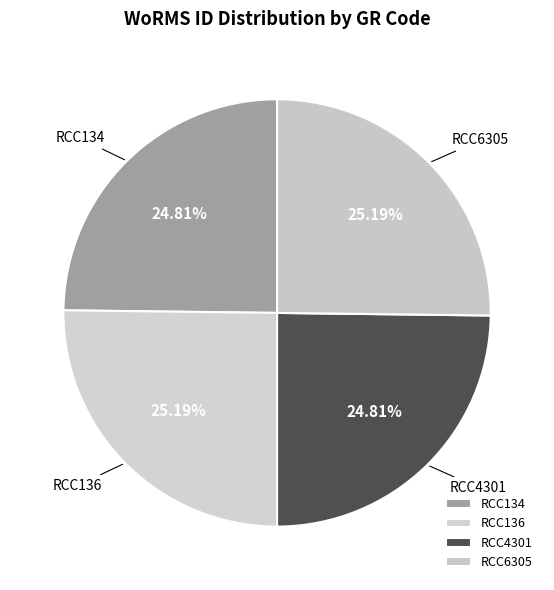

Is there any slice that represents more than half of the pie?

No